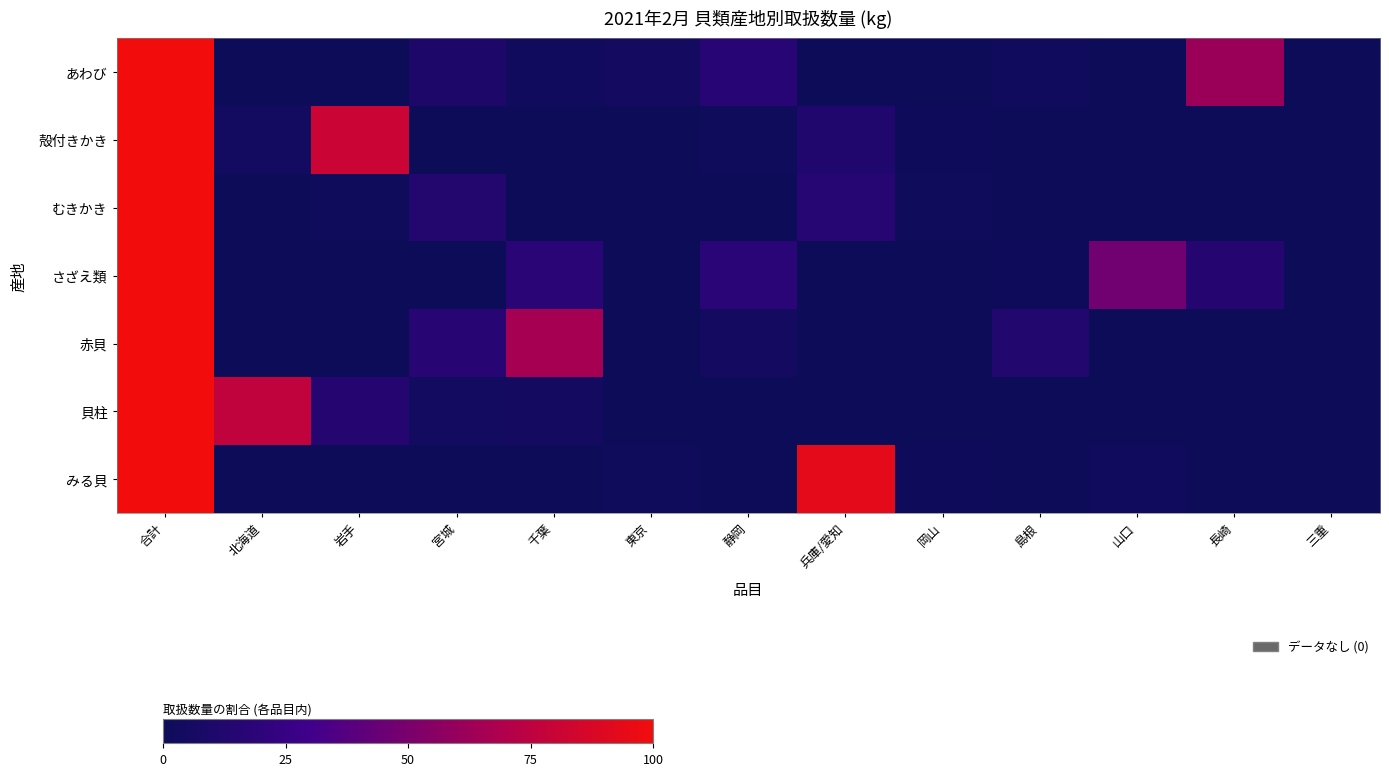

What is the total value across all series at 合計?

7.0